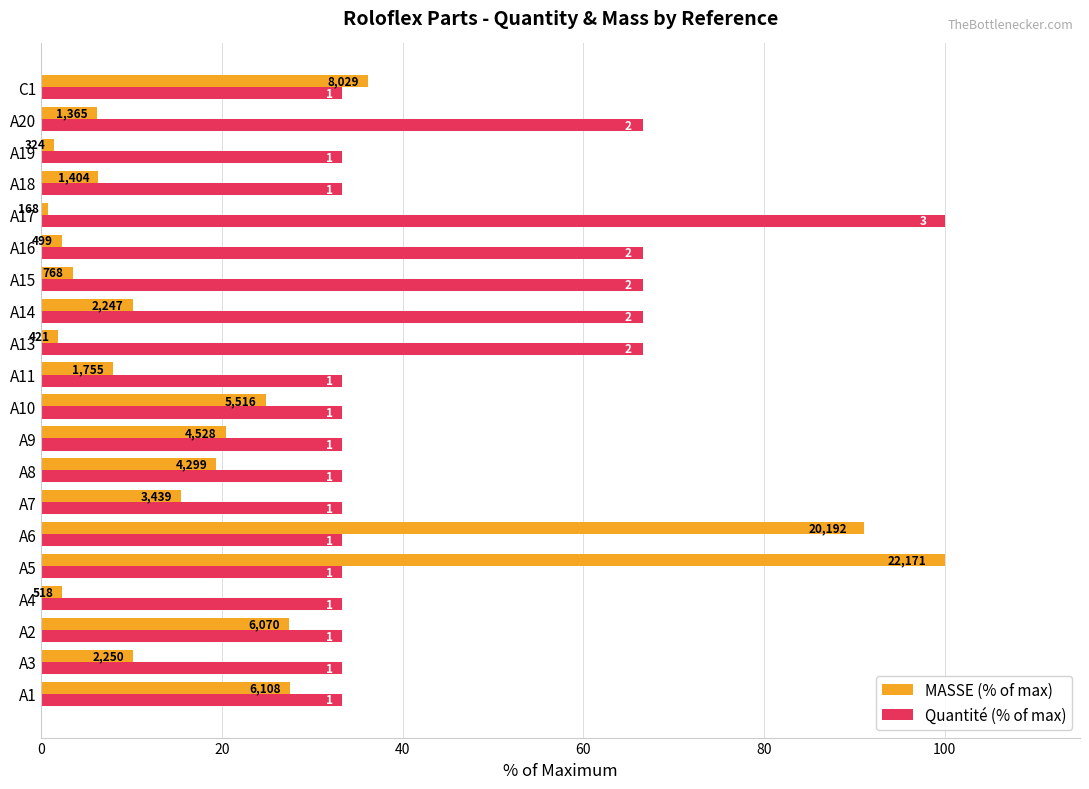

What are all the series names shown in the legend?

MASSE (% of max), Quantité (% of max)